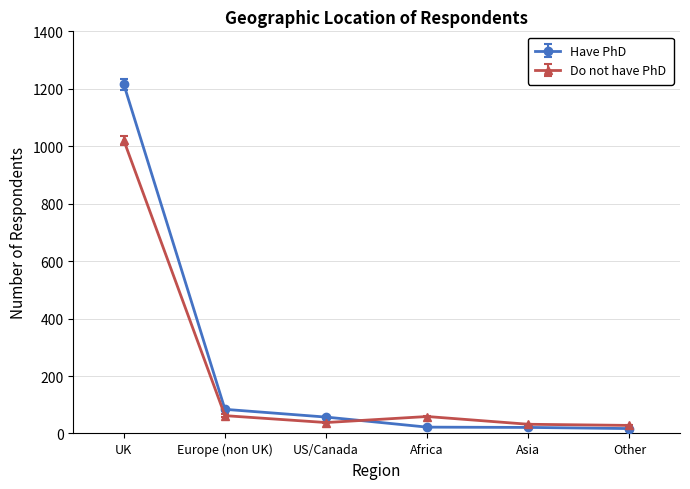

What is the sum of the Have PhD values at Africa and Other?

39